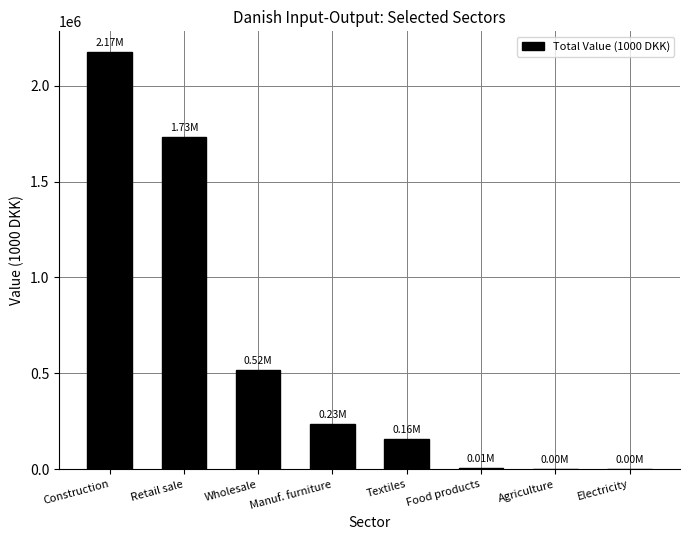

At which label is the value closest to 1087162?

Wholesale